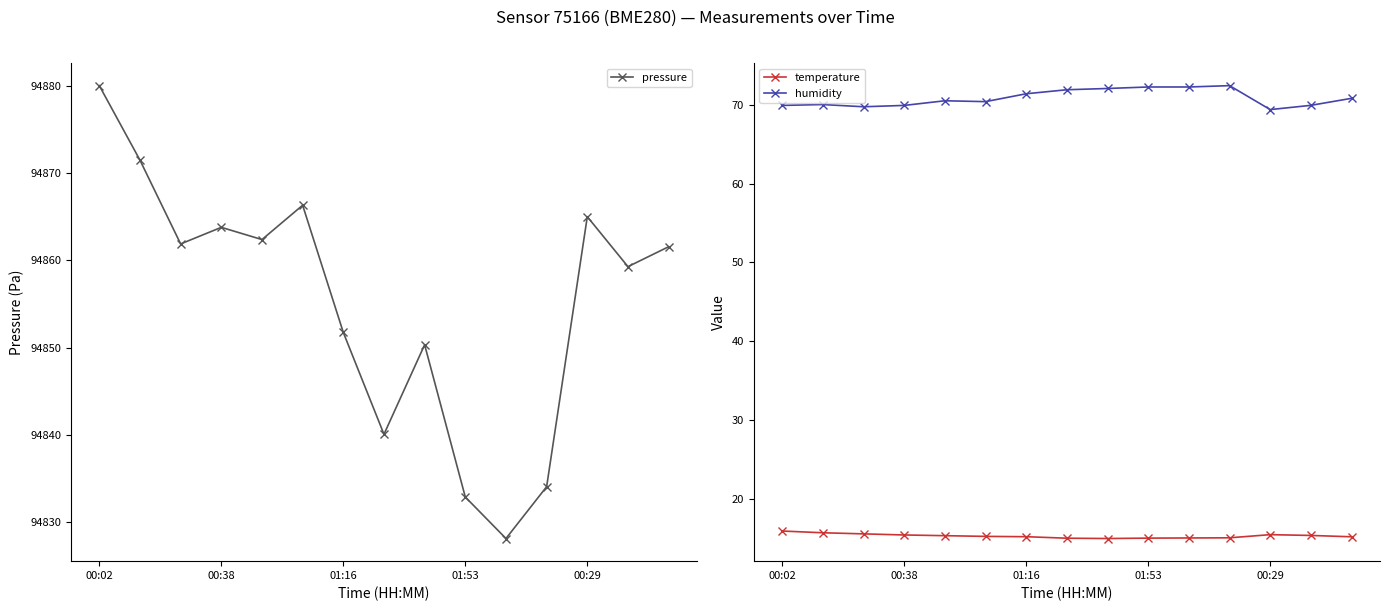

True or false: humidity has more than 2 interior local peaks.

True